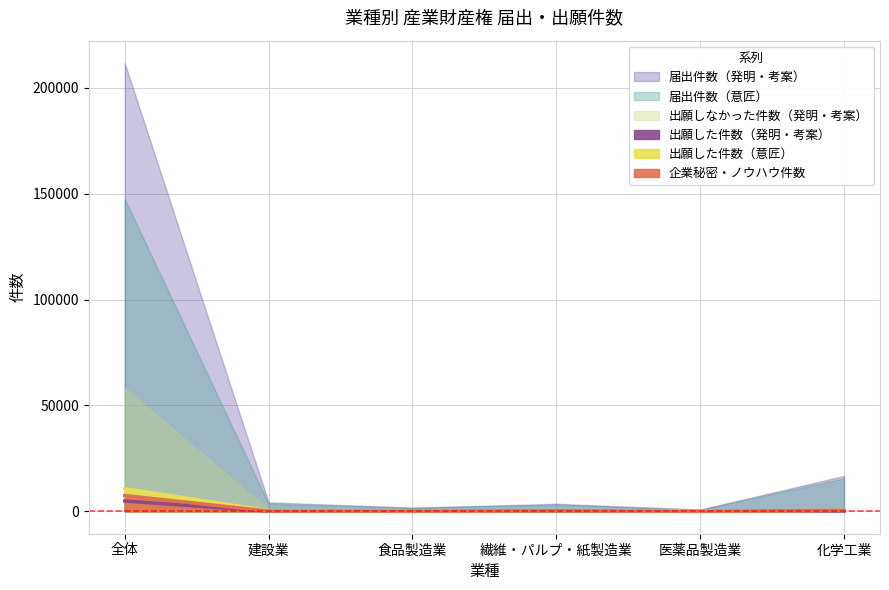

How many interior local peaks does the 出願しなかった件数（発明・考案） series have?

1